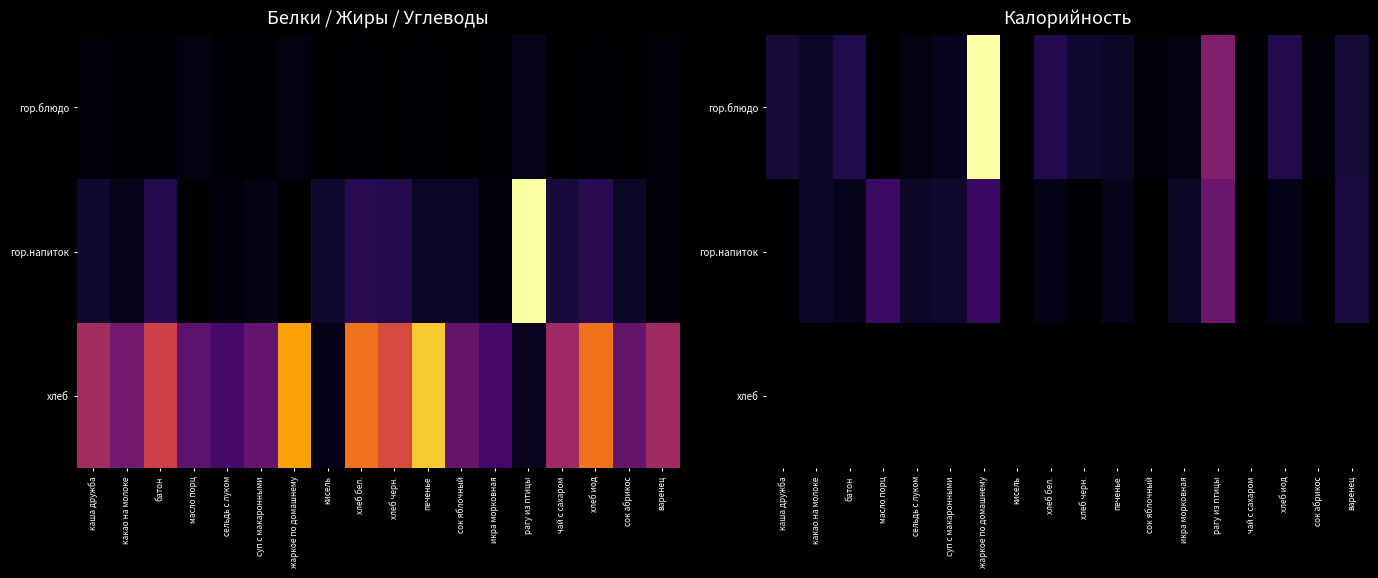

What is the total value across all series at сок абрикос?

1.0